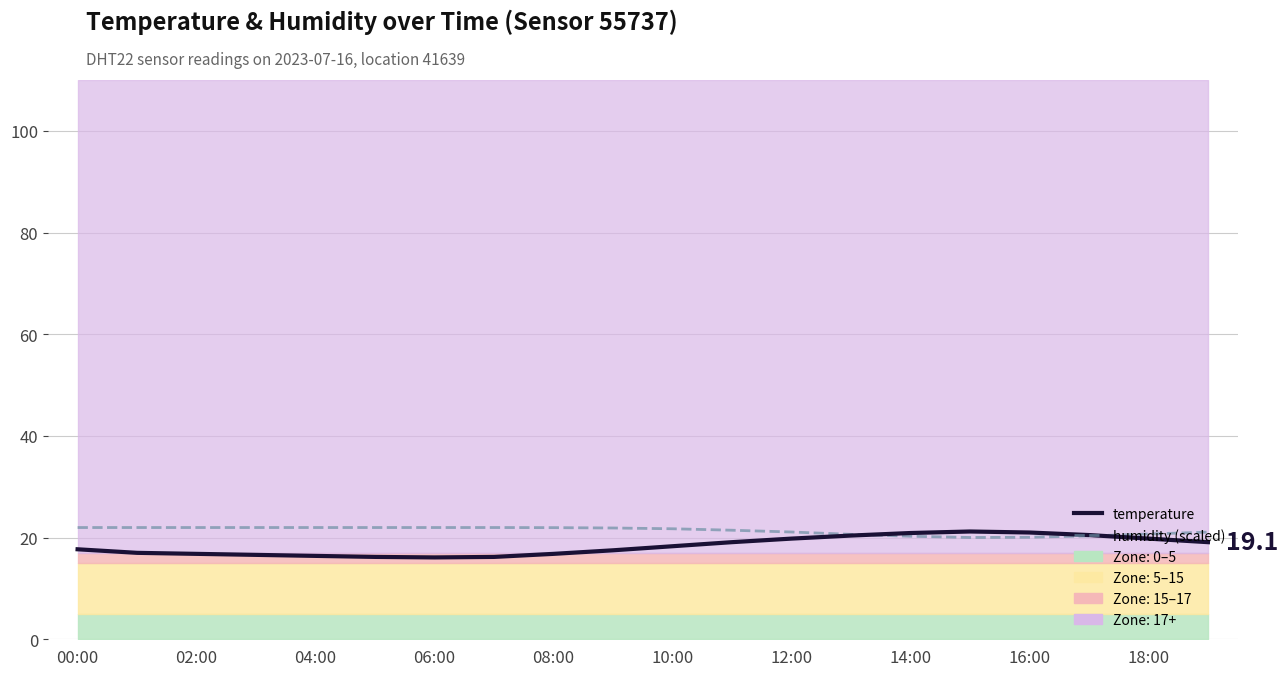

At which category does humidity (scaled) reach its first local valley?

15